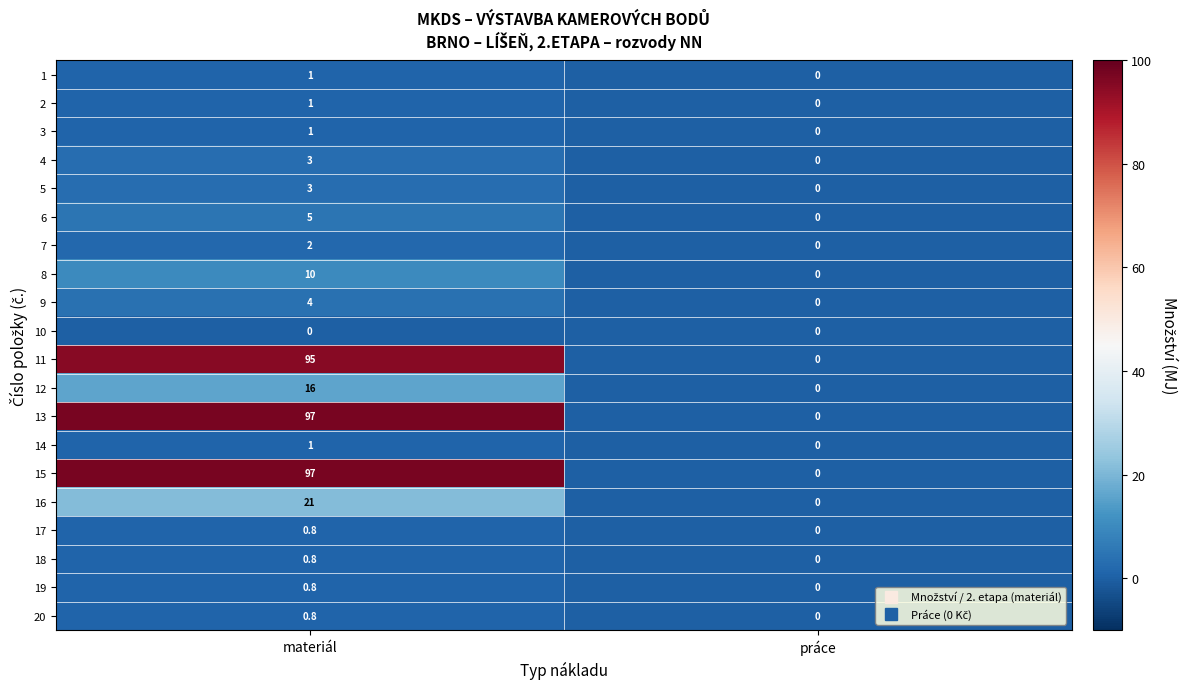

Is the value of 19 at práce greater than the value of 3 at materiál?

No